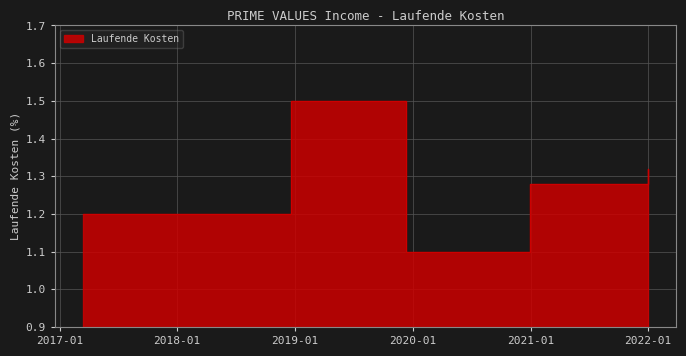

What is the label of the 5th point from the right?

2018-03-15